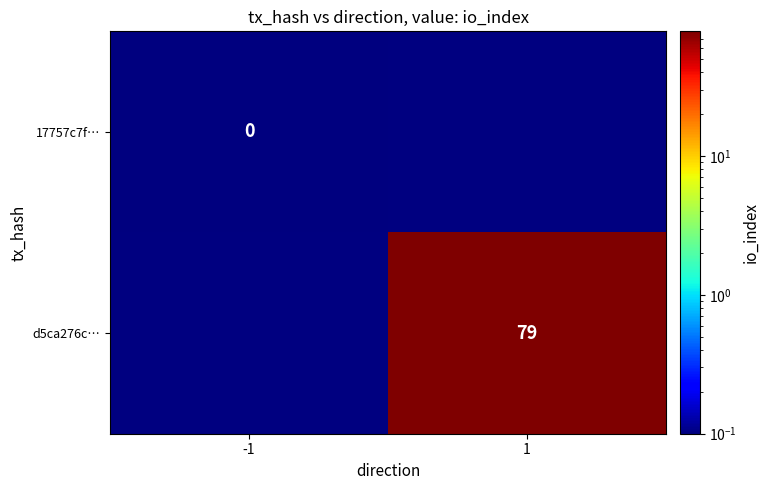

At how many categories does at least one series exceed 36?

1